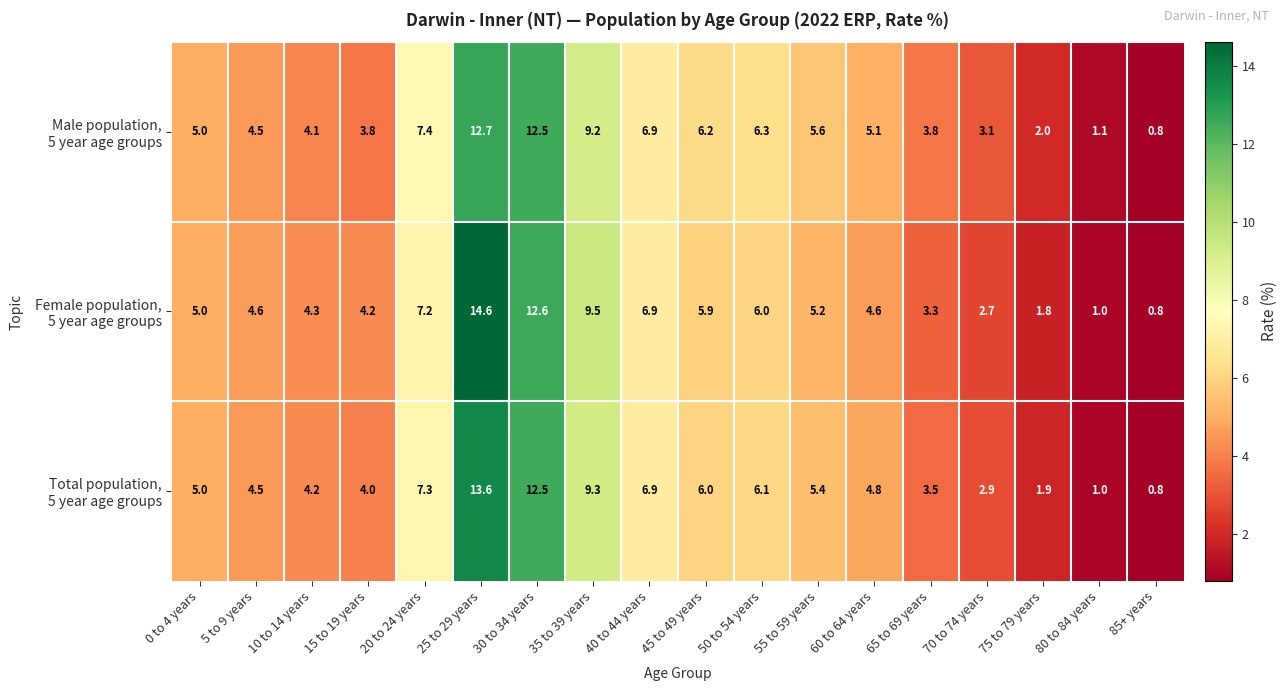

At which category is the sum across all series the highest?

25 to 29 years